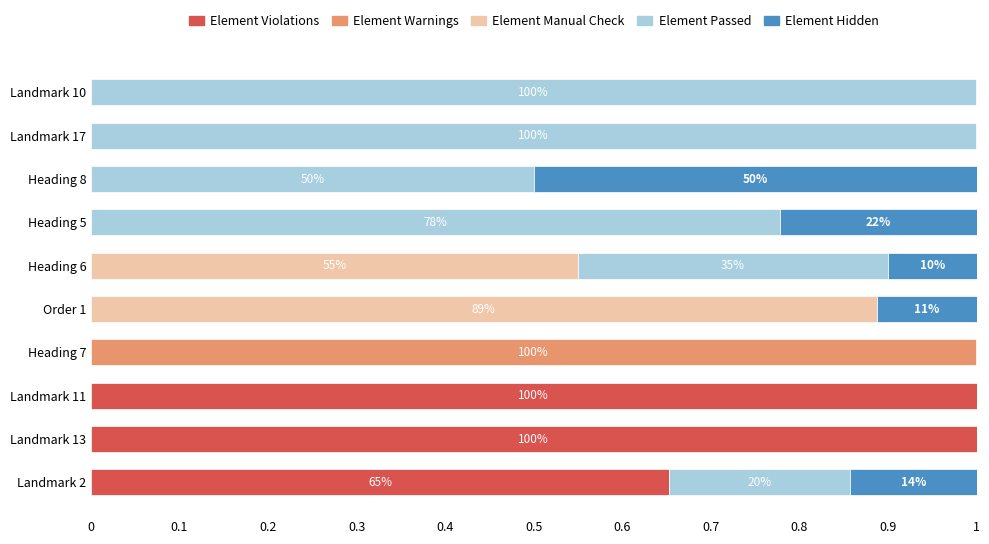

What is the maximum value for Element Violations?

1.0